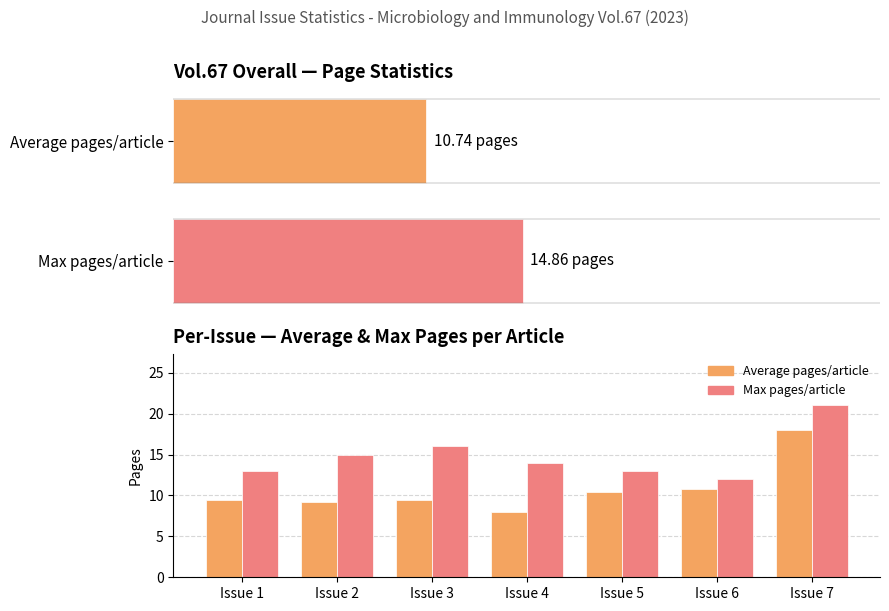

What is the difference between the highest and lowest values at Issue 4?

6.0